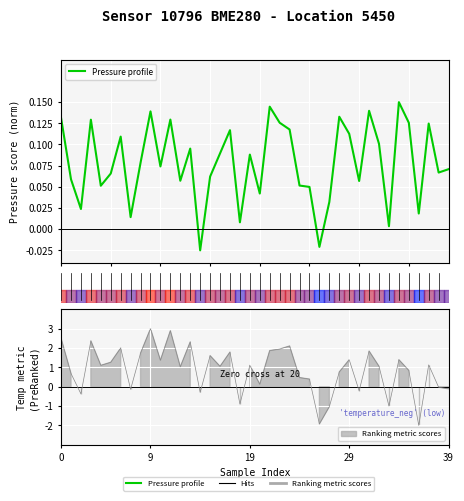

What is the maximum value shown in the chart?

0.1